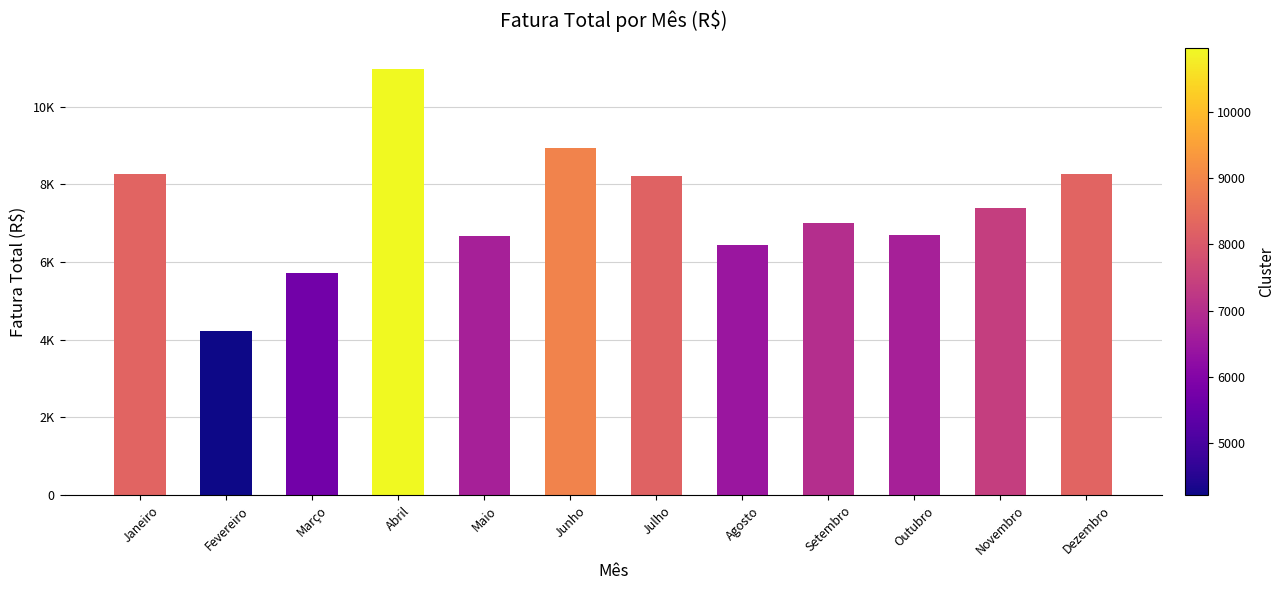

List the labels in order of value, smallest first.

Fevereiro, Março, Agosto, Maio, Outubro, Setembro, Novembro, Julho, Janeiro, Dezembro, Junho, Abril